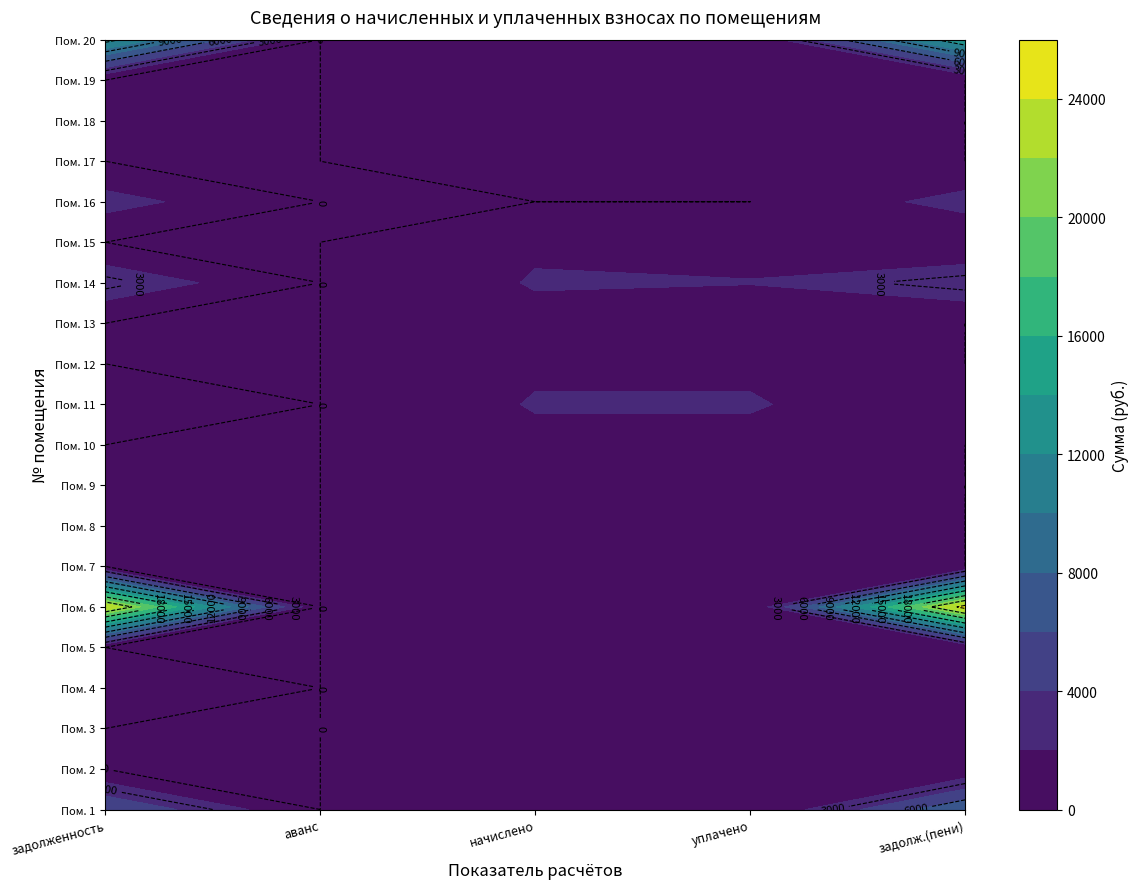

Is the value of 9 at 1 greater than the value of 8 at 2?

No